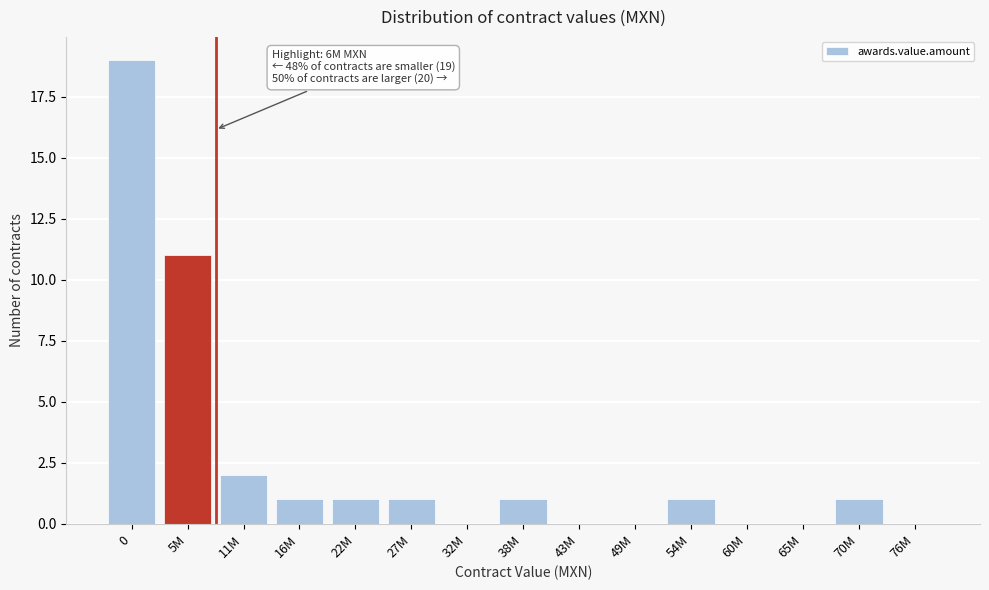

Reading left to right, what are all the values shown in this chart?

0=19	5M=11	11M=2	16M=1	22M=1	27M=1	32M=0	38M=1	43M=0	49M=0	54M=1	60M=0	65M=0	70M=1	76M=0